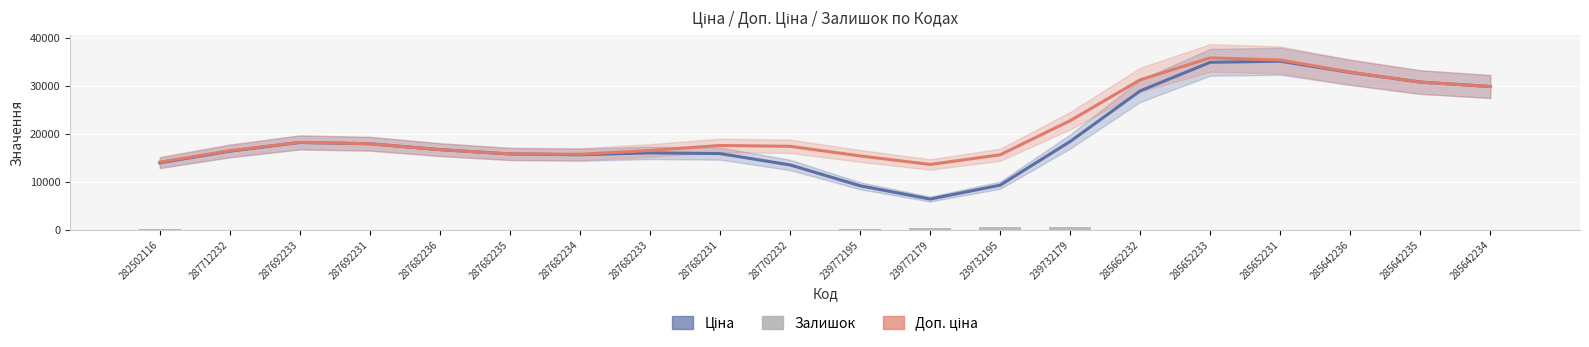

True or false: Ціна has a value of 12324.2 at 239732195.

False